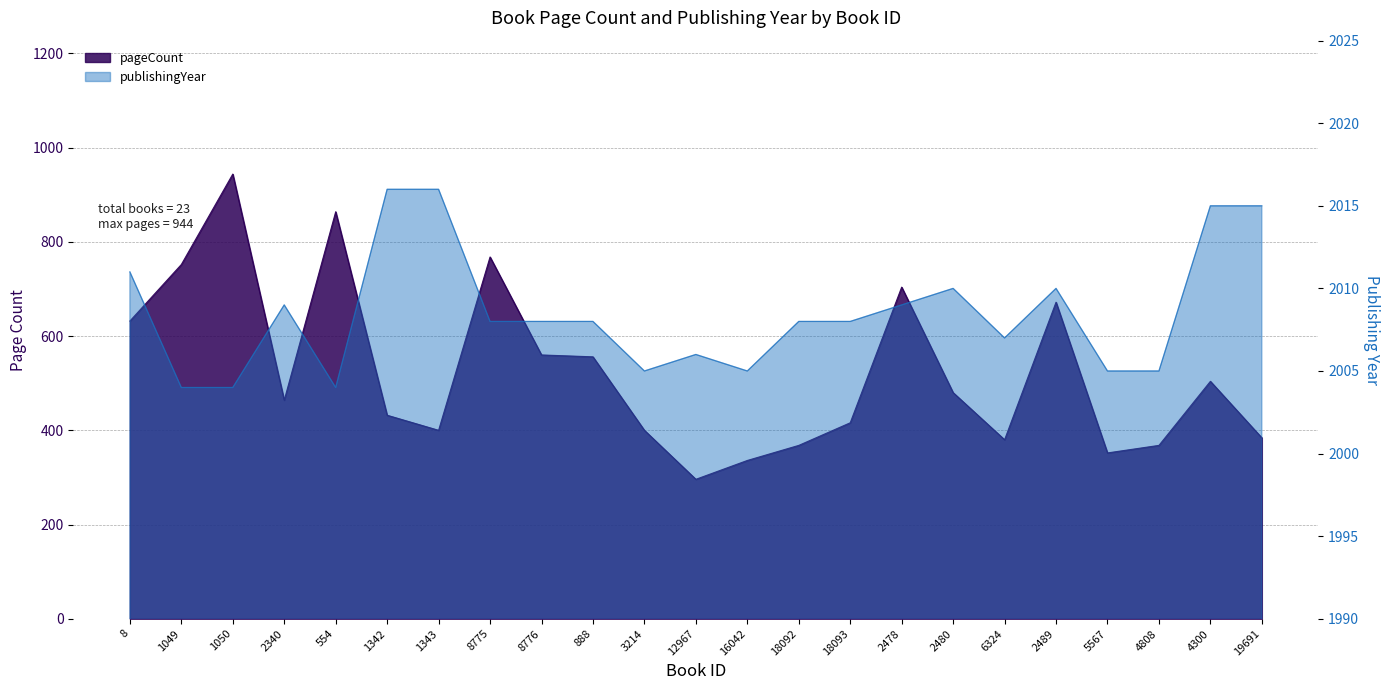

List the labels in order of publishingYear value, largest first.

1342, 1343, 4300, 19691, 8, 2480, 2489, 2340, 2478, 8775, 8776, 888, 18092, 18093, 6324, 12967, 3214, 16042, 5567, 4808, 1049, 1050, 554